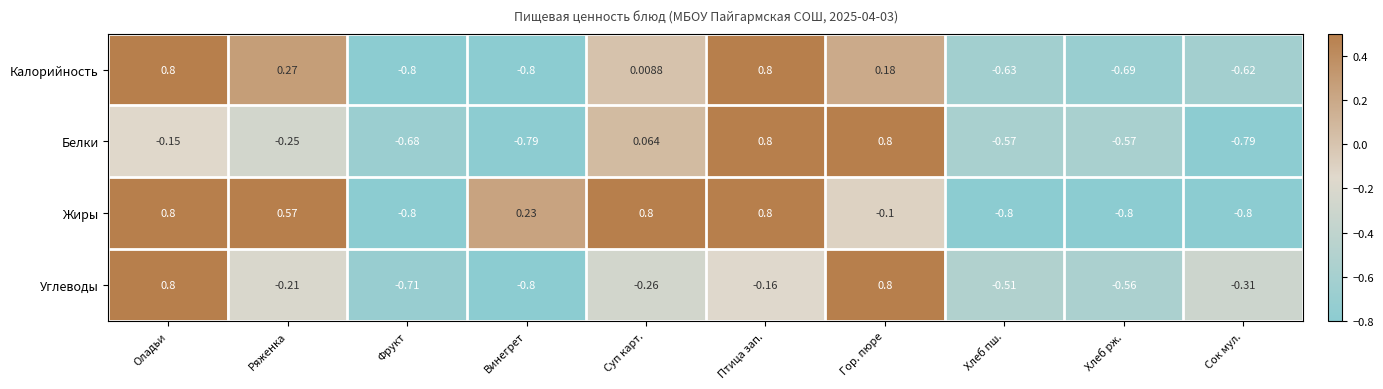

What is the difference between the highest and lowest values at Оладьи?

1.0